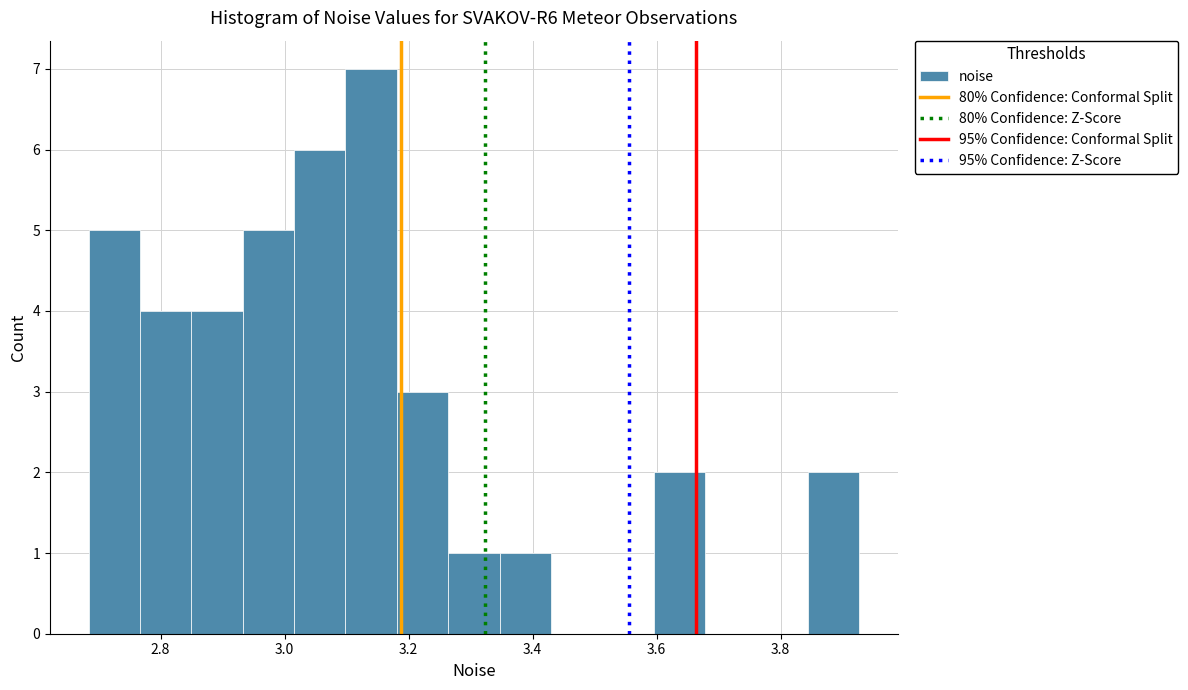

Over which range of the x-axis is the bar tallest?

3.10 to 3.18